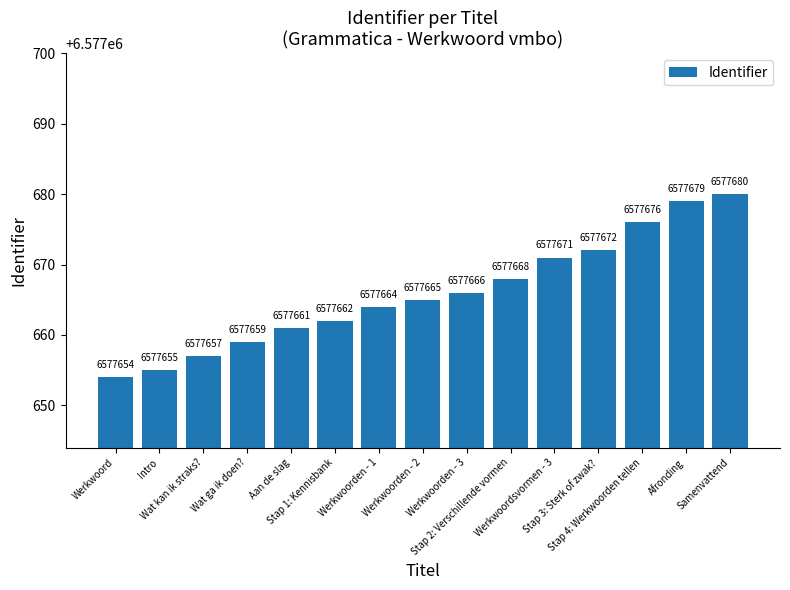

Reading right to left, list all the values displayed in this chart.

Samenvattend=6577680	Afronding=6577679	Stap 4: Werkwoorden tellen=6577676	Stap 3: Sterk of zwak?=6577672	Werkwoordsvormen - 3=6577671	Stap 2: Verschillende vormen=6577668	Werkwoorden - 3=6577666	Werkwoorden - 2=6577665	Werkwoorden - 1=6577664	Stap 1: Kennisbank=6577662	Aan de slag=6577661	Wat ga ik doen?=6577659	Wat kan ik straks?=6577657	Intro=6577655	Werkwoord=6577654